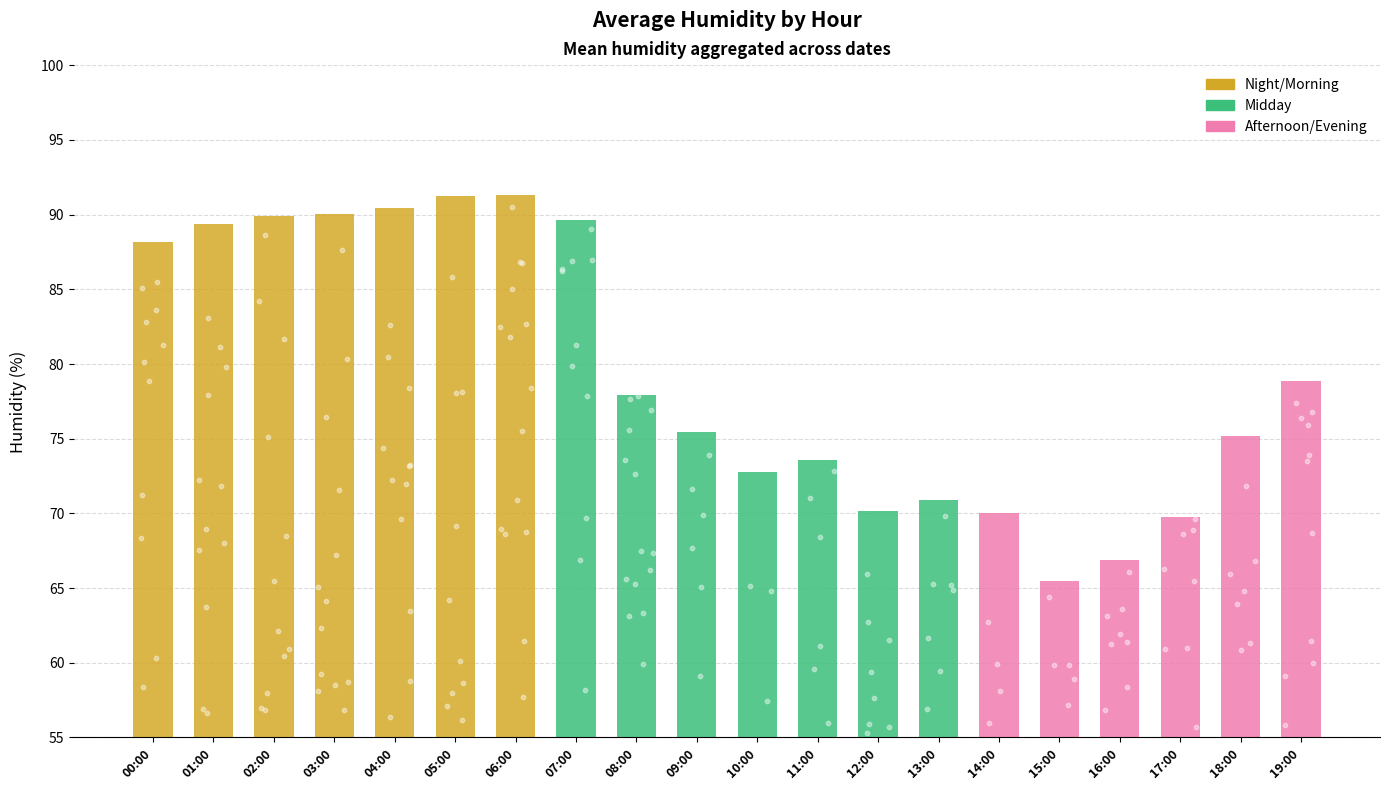

Between 01:00 and 14:00, which is larger?

01:00